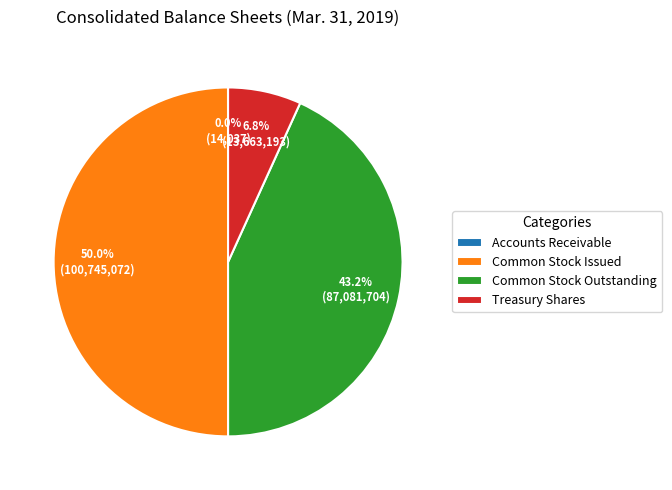

Which slice is the largest?

Common Stock Issued